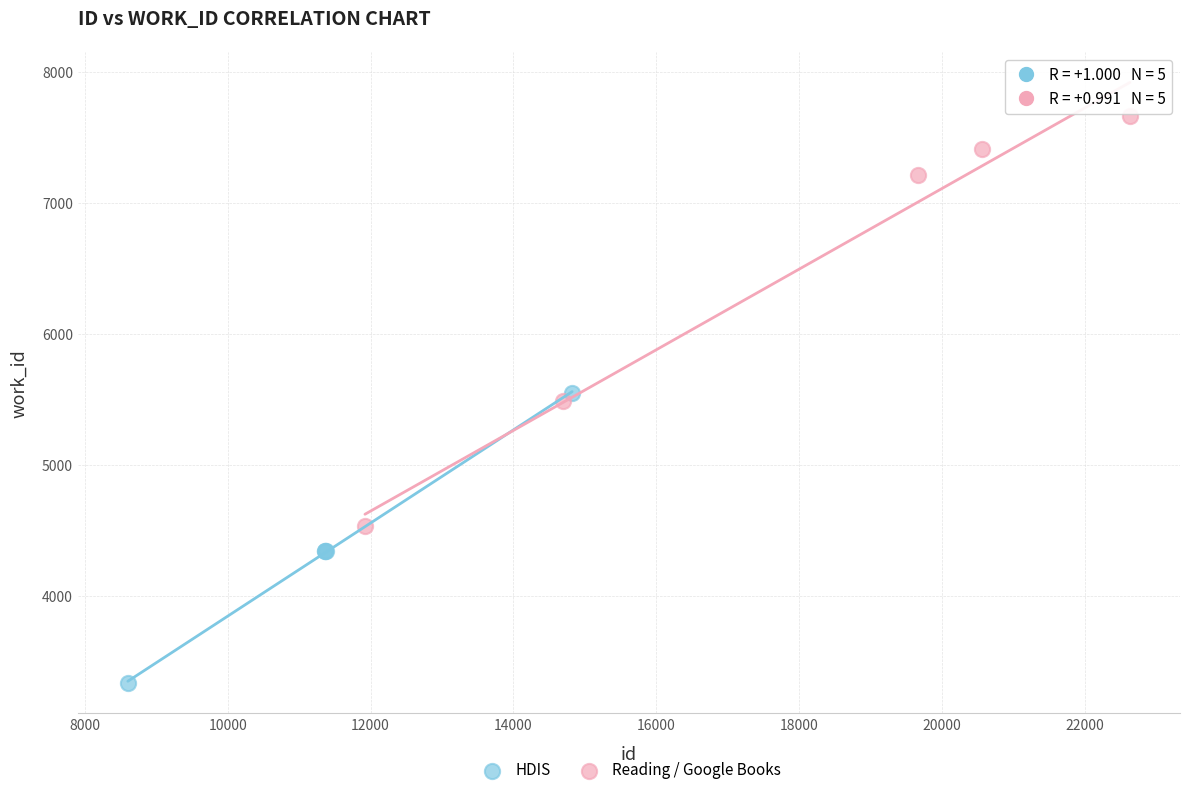

Which series contains the highest Y value?

Reading / Google Books